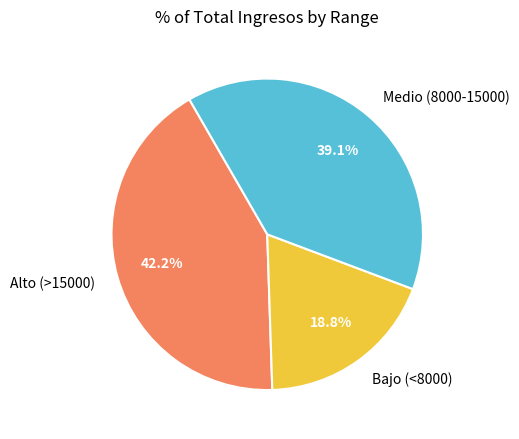

Which has a higher value, Bajo (<8000) or Alto (>15000)?

Alto (>15000)